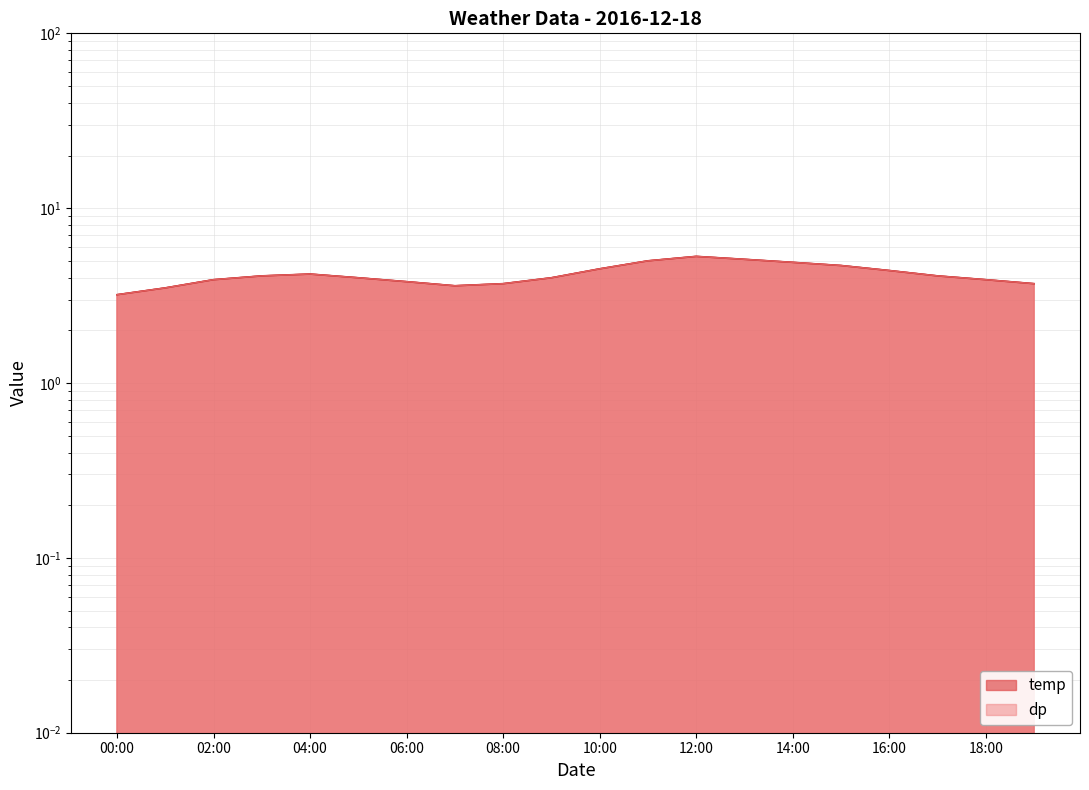

At which category is the sum across all series the highest?

12:00